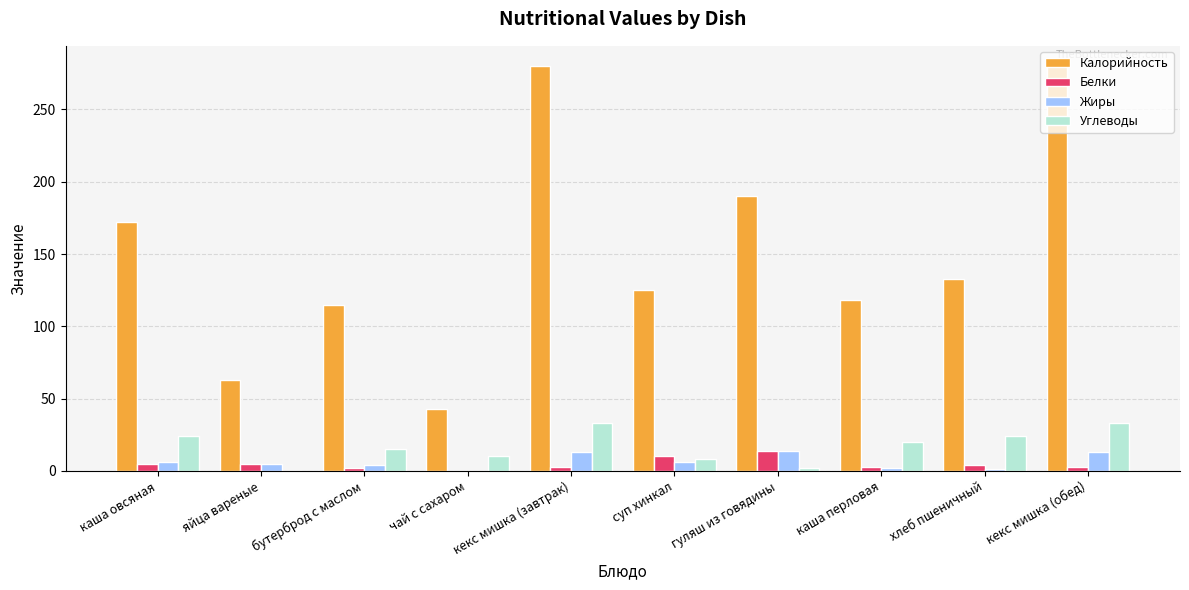

How many distinct data groups are displayed?

4